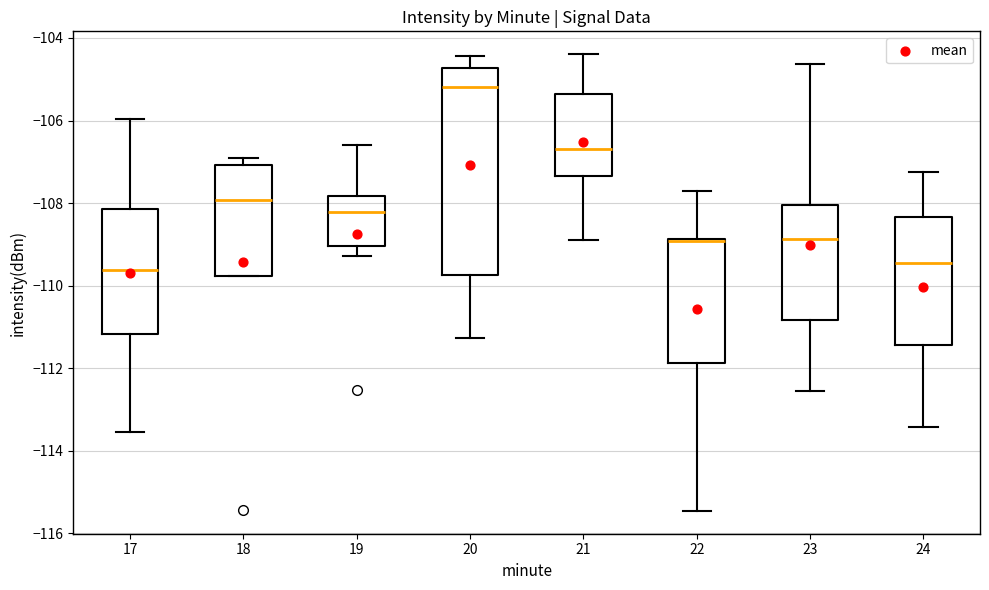

Reading left to right, transcribe this box plot: for each box, give where its median line is, the range the box spans, and where its two whiskers end, as read against the y-axis. The values are not printed on the chart, so give them approximately, as read against the axis.

17: median -109.6, box -111.2 to -108.2, whiskers -113.6 to -106.0
18: median -108.0, box -109.8 to -107.0, whiskers -109.8 to -106.8
19: median -108.2, box -109.0 to -107.8, whiskers -109.2 to -106.6
20: median -105.2, box -109.8 to -104.8, whiskers -111.2 to -104.4
21: median -106.6, box -107.4 to -105.4, whiskers -108.8 to -104.4
22: median -109.0 (drawn on the box's upper edge), box -111.8 to -108.8, whiskers -115.4 to -107.8
23: median -108.8, box -110.8 to -108.0, whiskers -112.6 to -104.6
24: median -109.4, box -111.4 to -108.4, whiskers -113.4 to -107.2